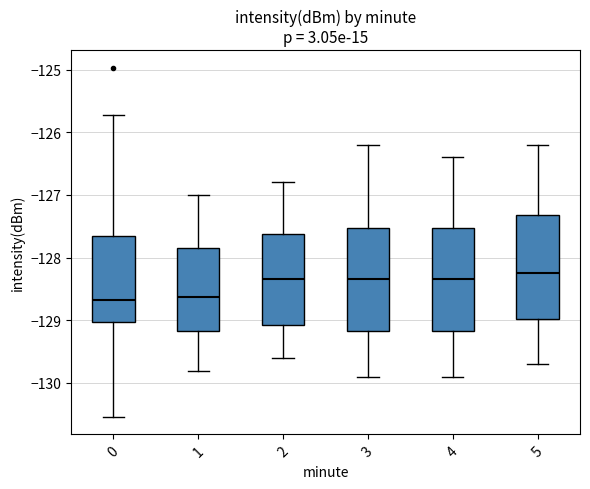

Where is the lower edge of the box at x = 5 on the y-axis? The values are not printed on the chart, so give them approximately, as read against the axis.

-129.0